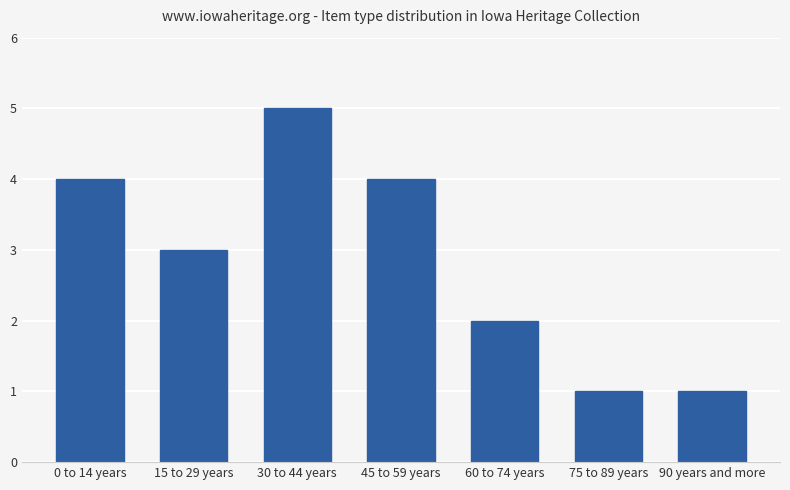

What is the label of the 1st bar from the right?

90 years and more